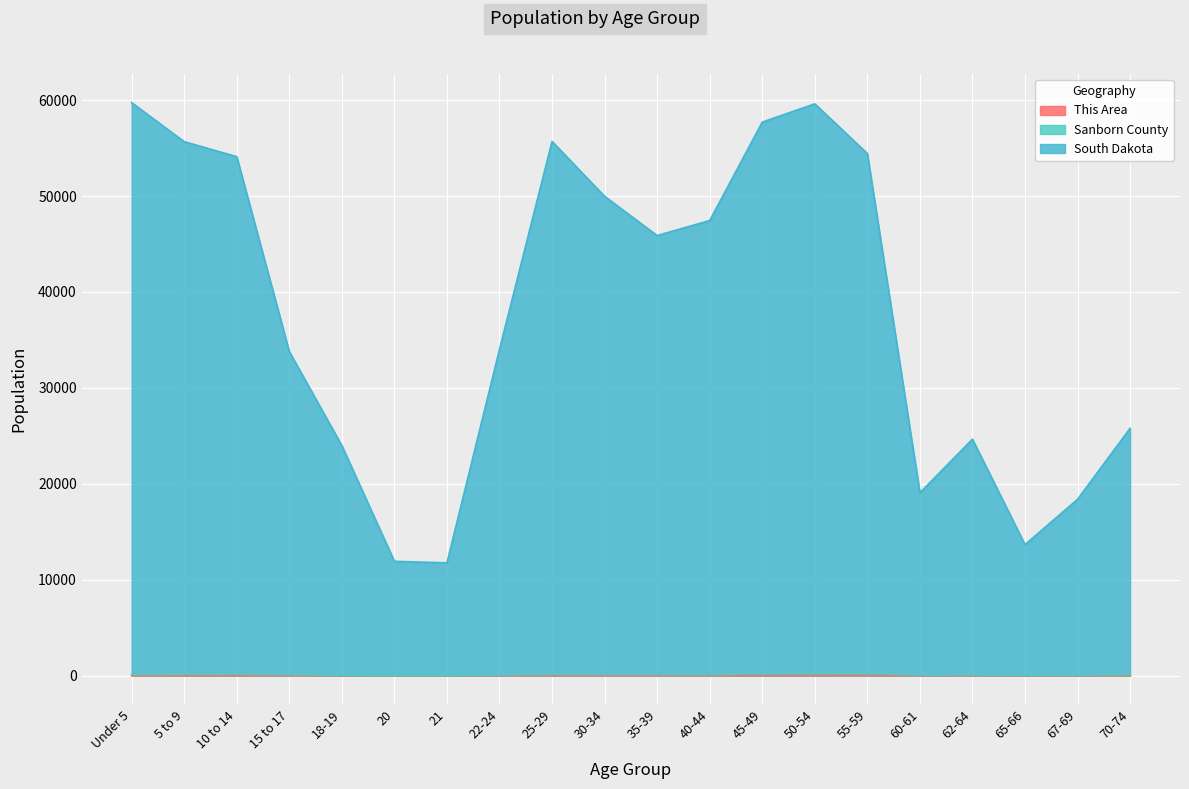

Rank the series at 70-74 from highest to lowest value.

South Dakota, Sanborn County, This Area